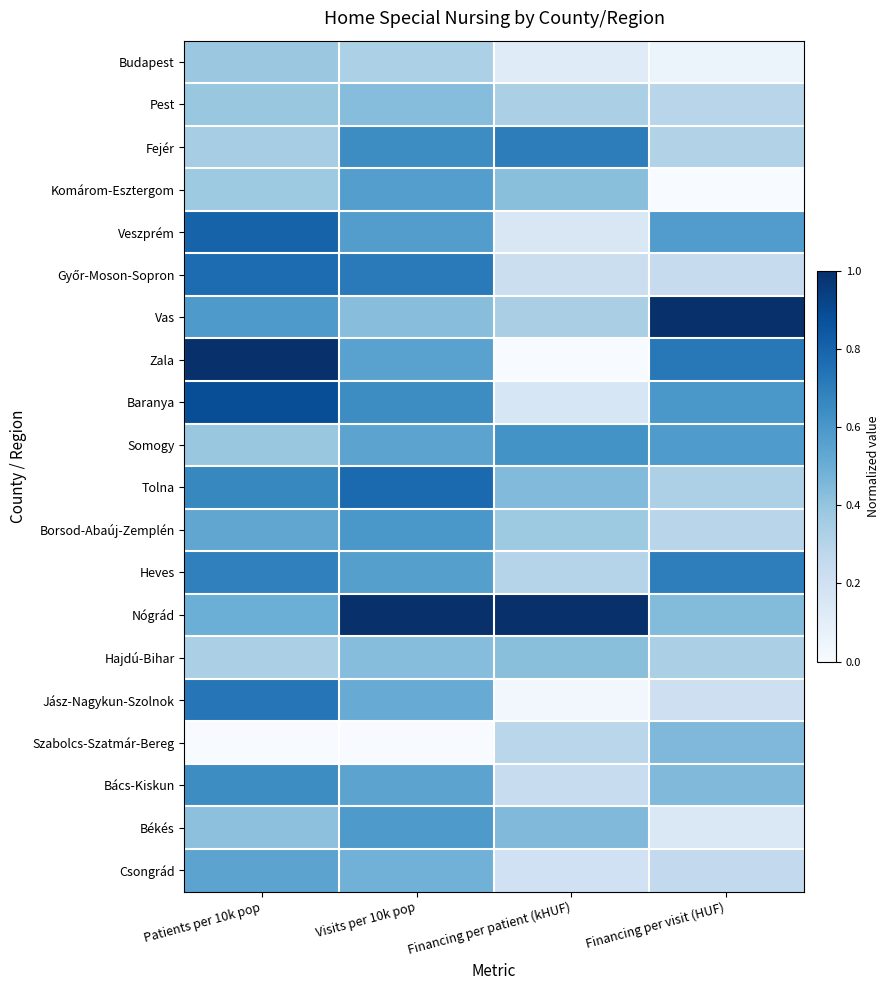

Rank the series at Financing per patient (kHUF) from lowest to highest value.

Zala, Jász-Nagykun-Szolnok, Budapest, Veszprém, Baranya, Csongrád, Győr-Moson-Sopron, Bács-Kiskun, Szabolcs-Szatmár-Bereg, Heves, Pest, Vas, Borsod-Abaúj-Zemplén, Komárom-Esztergom, Hajdú-Bihar, Tolna, Békés, Somogy, Fejér, Nógrád